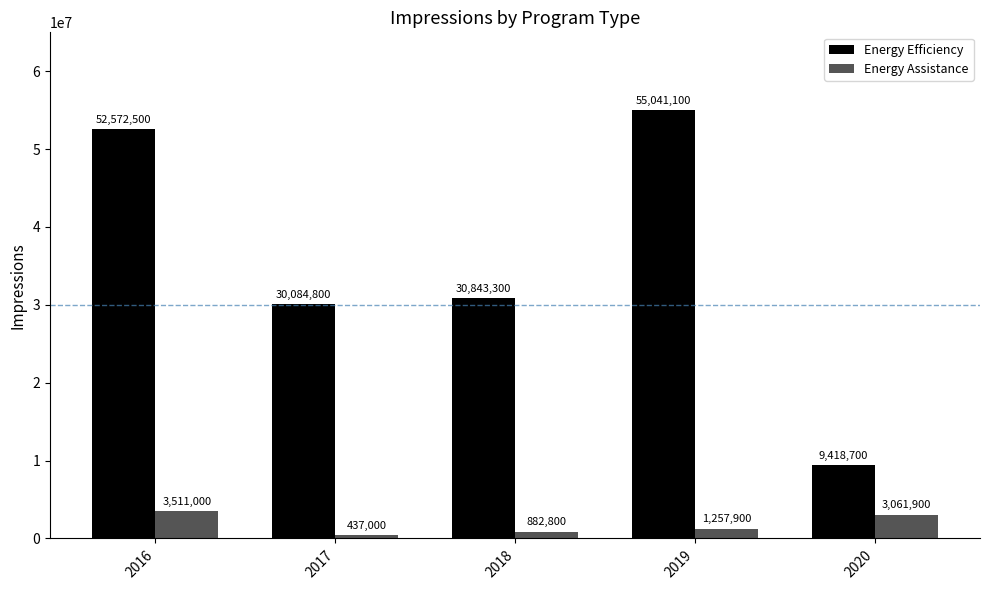

At which label does Energy Efficiency reach its minimum?

2020